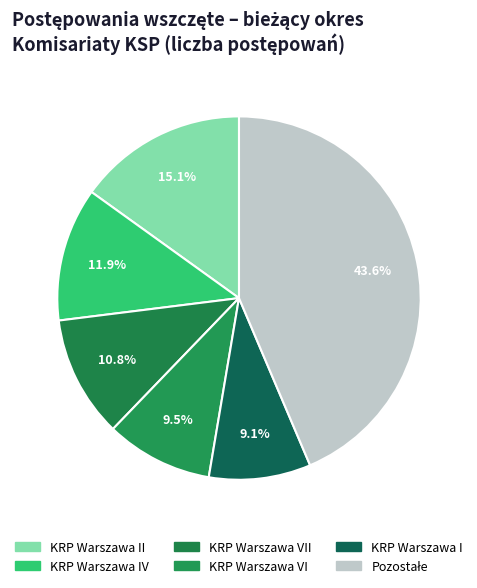

How many segments does this pie chart have?

6